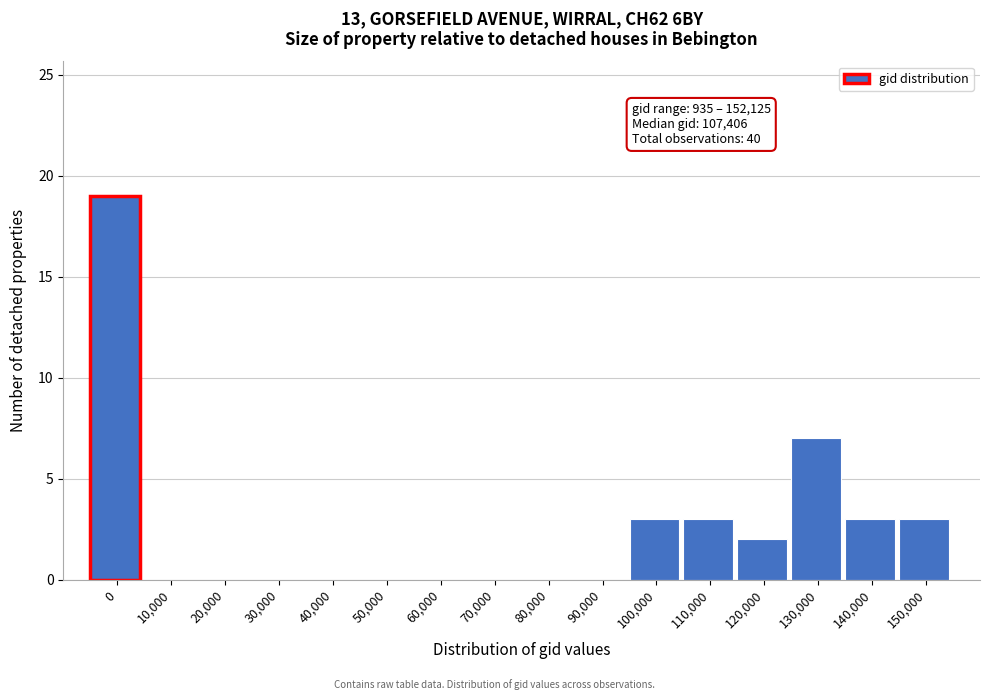

Reading right to left, transcribe all the data shown in this chart.

150,000=3	140,000=3	130,000=7	120,000=2	110,000=3	100,000=3	90,000=0	80,000=0	70,000=0	60,000=0	50,000=0	40,000=0	30,000=0	20,000=0	10,000=0	0=19